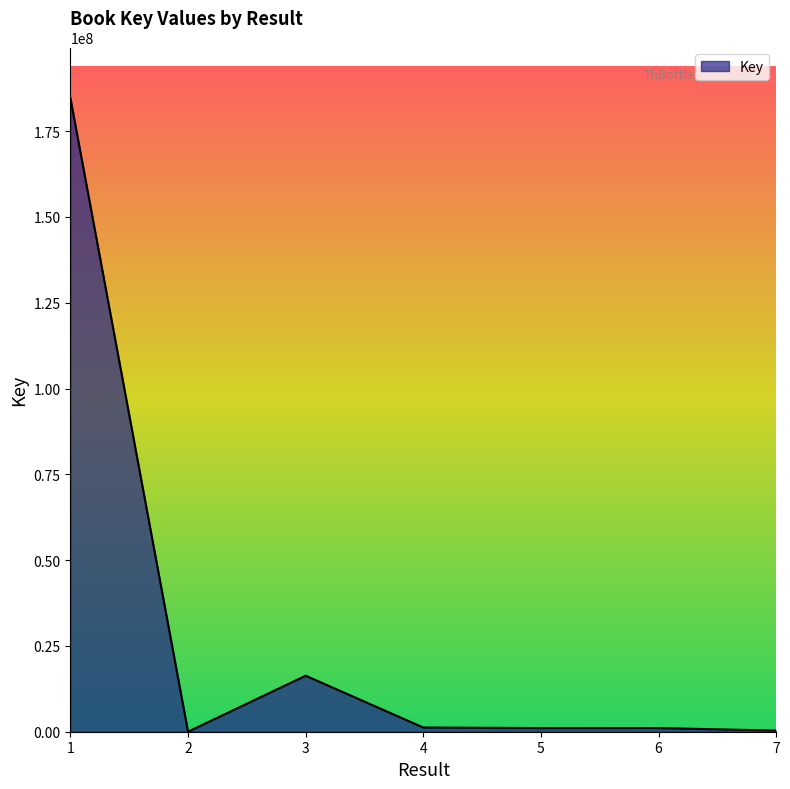

What is the sum of all values?

204624709